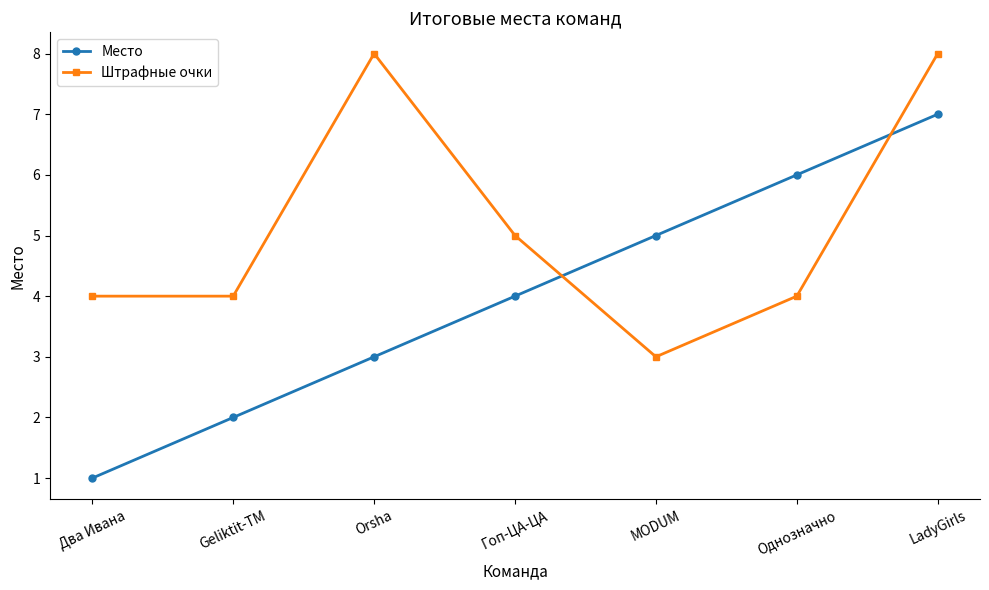

Which series changed the most between Гоп-ЦА-ЦА and Однозначно?

Место